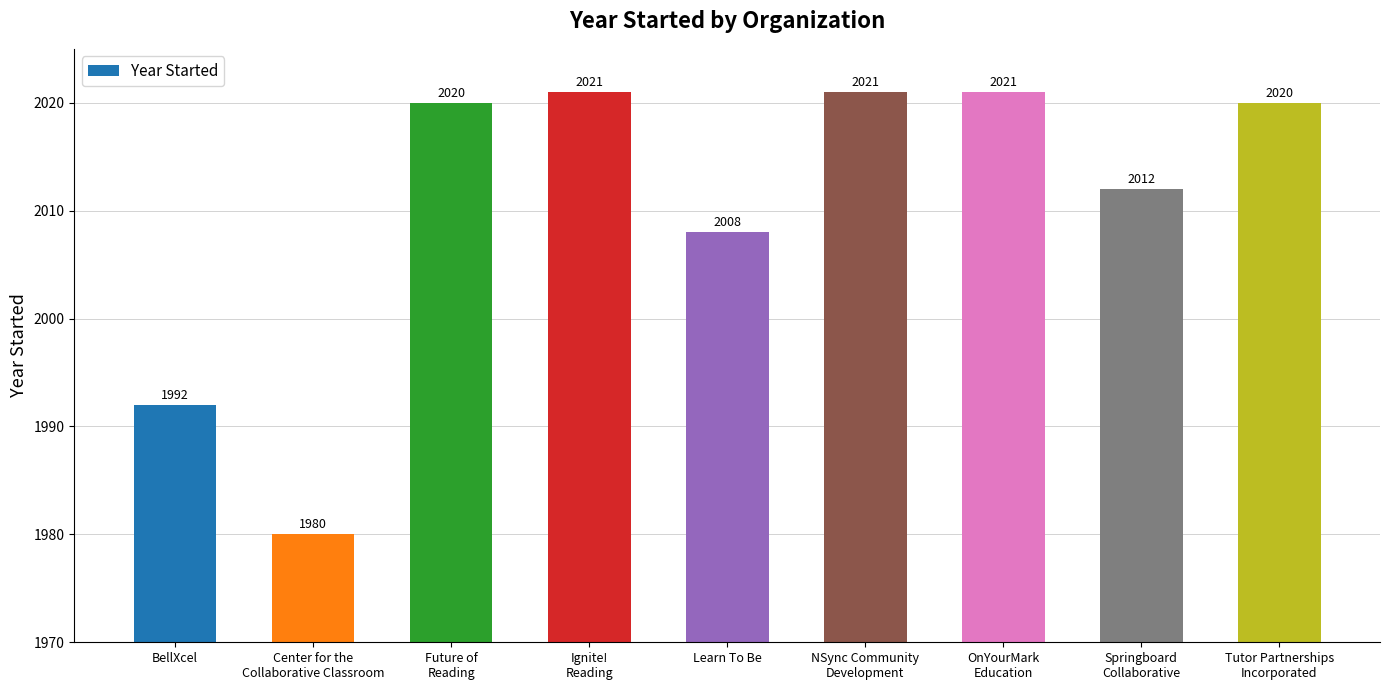

Is it true that the value at OnYourMark
Education is 2021?

True